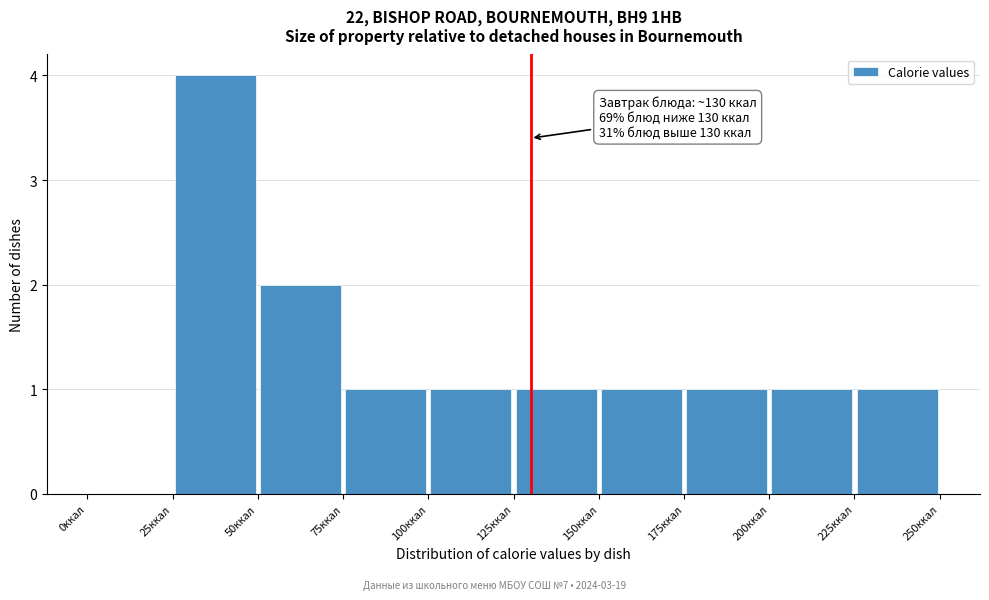

Which range on the x-axis has the tallest bar?

25 to 50